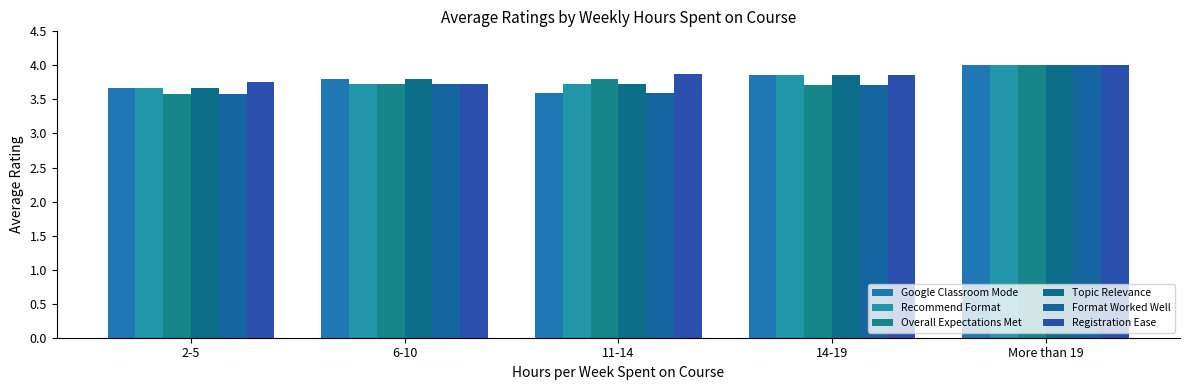

Count the number of categories in the chart.

5